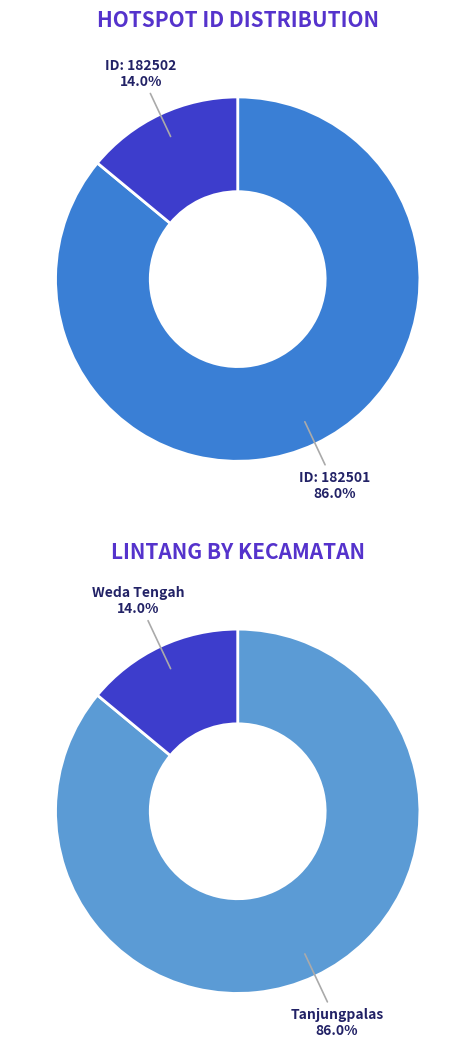

The 182502 slice represents 5% of the pie. True or false?

False